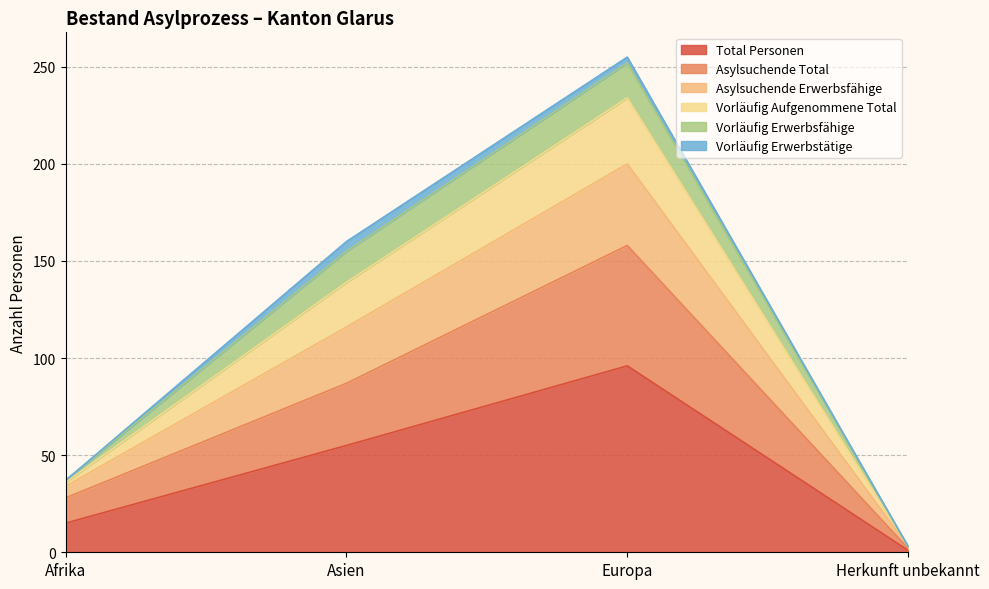

Which category has the highest value in the Total Personen series?

Europa